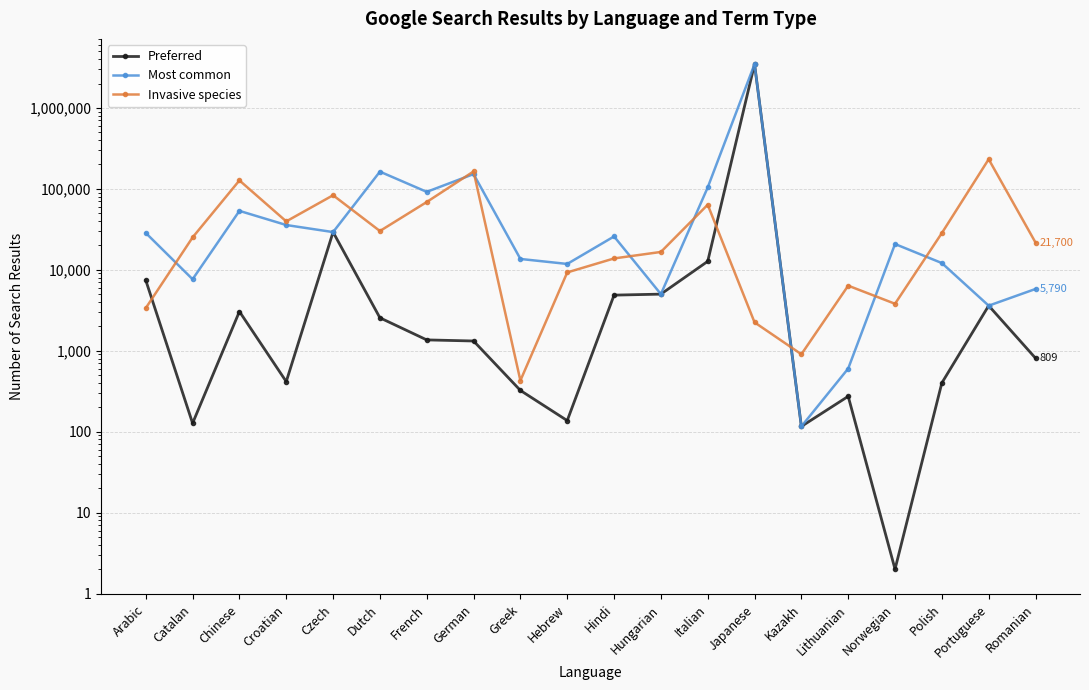

List the labels in order of Invasive species value, largest first.

Portuguese, German, Chinese, Czech, French, Italian, Croatian, Dutch, Polish, Catalan, Romanian, Hungarian, Hindi, Hebrew, Lithuanian, Norwegian, Arabic, Japanese, Kazakh, Greek